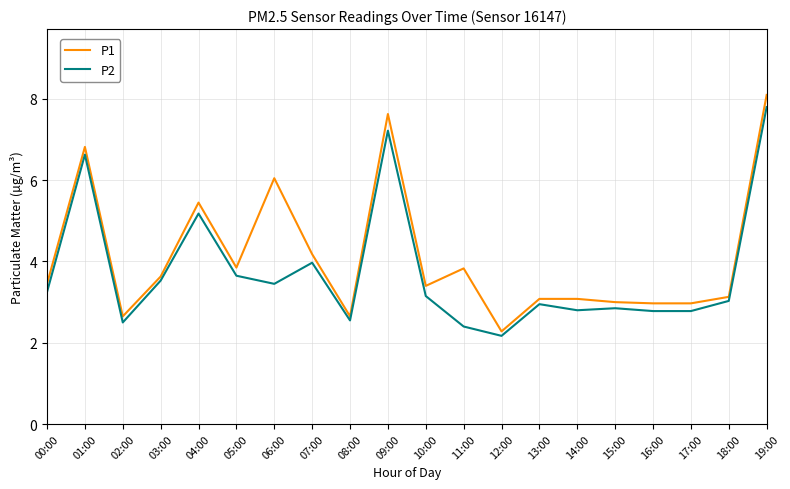

Count the number of categories in the chart.

20